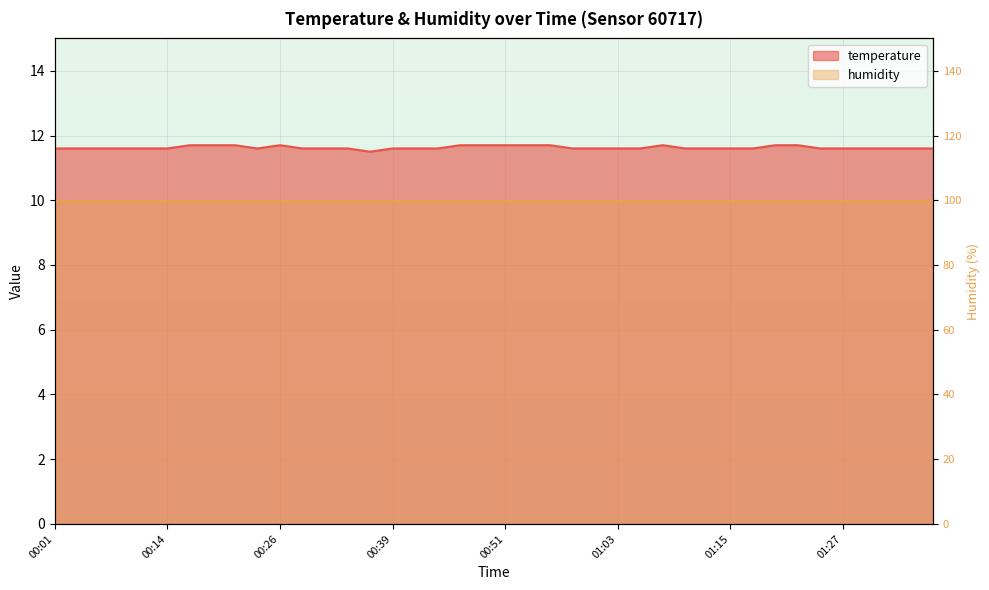

How many values are between 11 and 12?

40